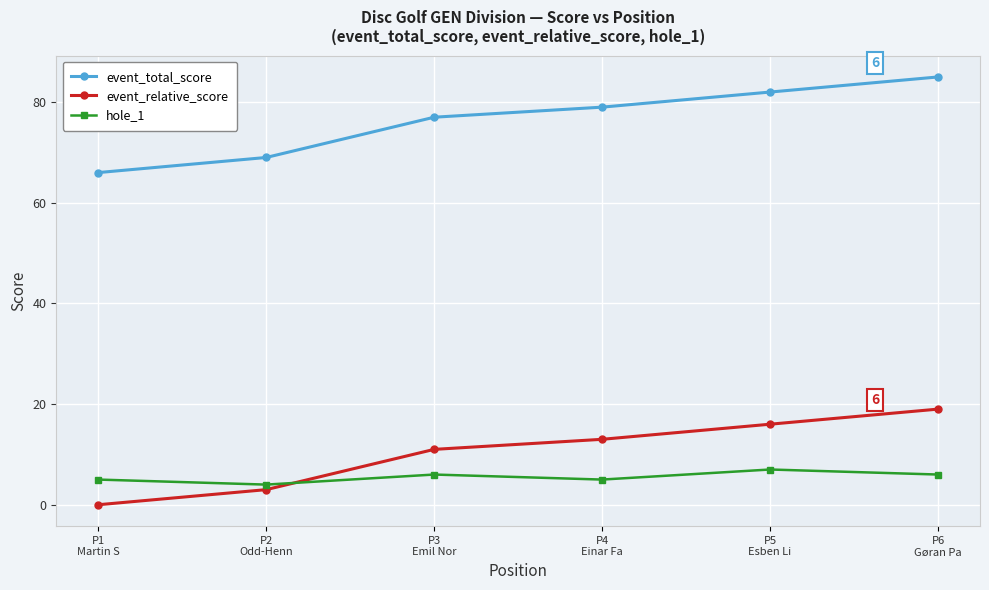

What is the difference between the maximum and minimum values in the event_total_score series?

19